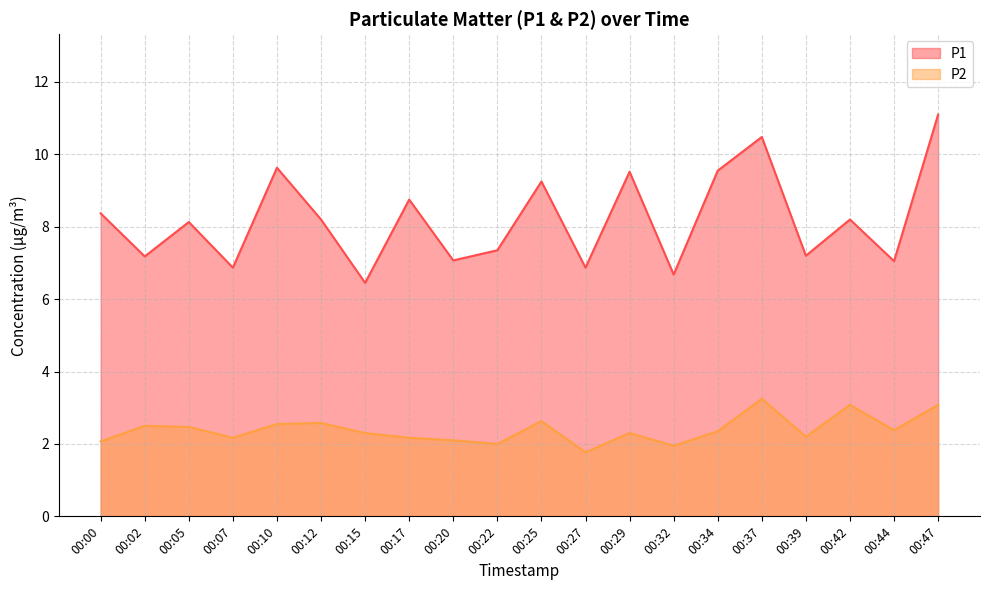

Is it true that P1 equals 8.2 at 00:42?

True